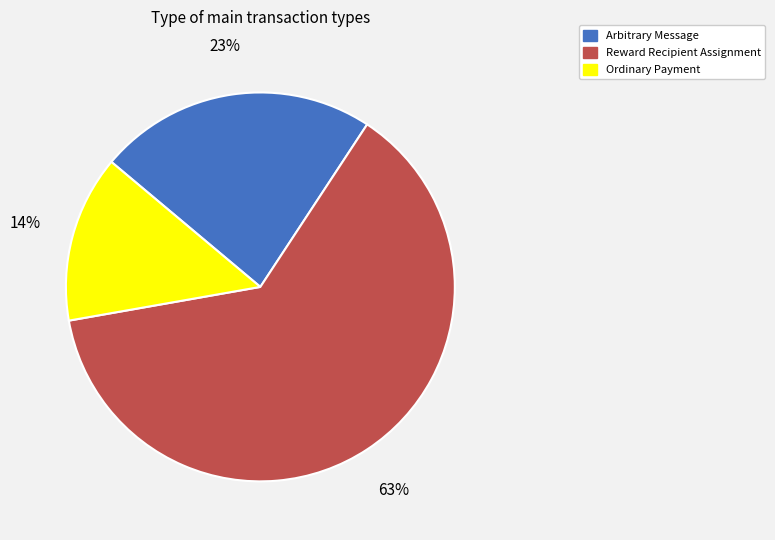

Is there a majority slice in this chart?

Yes